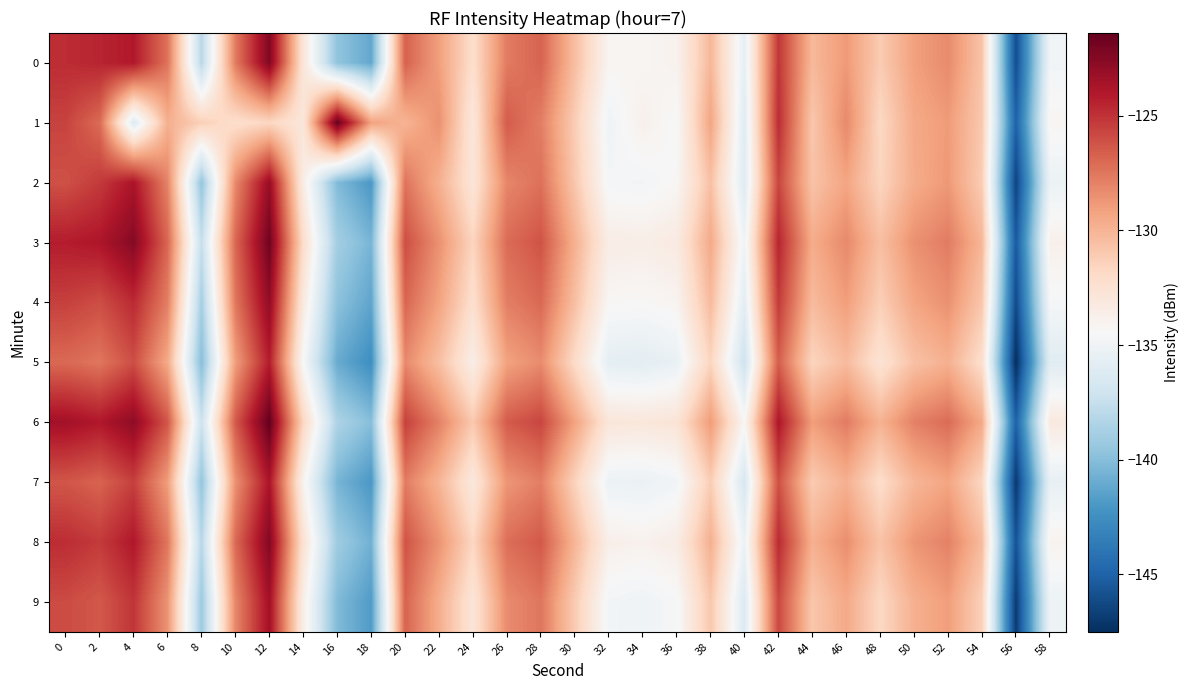

Reading left to right, transcribe all the data shown in this chart.

0: 0=-124.8	2=-124.5	4=-124.0	6=-127.4	8=-138.1	10=-127.7	12=-122.3	14=-132.8	16=-139.6	18=-141.2	20=-126.7	22=-129.1	24=-132.2	26=-127.7	28=-126.8	30=-130.4	32=-134.2	34=-134.2	36=-133.9	38=-130.1	40=-135.6	42=-125.1	44=-130.2	46=-128.8	48=-131.1	50=-129.1	52=-128.3	54=-130.7	56=-146.0	58=-134.9
1: 0=-125.6	2=-127.1	4=-136.2	6=-129.8	8=-131.3	10=-132.2	12=-131.7	14=-132.9	16=-121.5	18=-129.1	20=-130.0	22=-128.5	24=-133.0	26=-126.5	28=-127.8	30=-131.2	32=-135.0	34=-133.8	36=-134.5	38=-129.3	40=-136.0	42=-124.8	44=-130.9	46=-128.2	48=-131.8	50=-129.5	52=-128.9	54=-131.0	56=-145.0	58=-134.2
2: 0=-126.1	2=-125.3	4=-123.8	6=-128.0	8=-139.5	10=-128.2	12=-123.1	14=-133.5	16=-140.2	18=-142.0	20=-127.4	22=-129.8	24=-132.8	26=-128.1	28=-127.3	30=-130.9	32=-134.7	34=-134.8	36=-134.3	38=-130.6	40=-136.1	42=-125.7	44=-130.7	46=-129.3	48=-131.6	50=-129.6	52=-128.8	54=-131.2	56=-146.5	58=-135.2
3: 0=-124.2	2=-123.9	4=-122.5	6=-126.9	8=-137.5	10=-126.9	12=-121.8	14=-132.1	16=-138.9	18=-140.5	20=-126.0	22=-128.5	24=-131.6	26=-127.1	28=-126.2	30=-129.8	32=-133.5	34=-133.6	36=-133.3	38=-129.5	40=-135.0	42=-124.5	44=-129.6	46=-128.2	48=-130.5	50=-128.5	52=-127.7	54=-130.1	56=-145.4	58=-133.8
4: 0=-125.5	2=-126.0	4=-124.7	6=-127.8	8=-138.8	10=-127.5	12=-122.9	14=-133.2	16=-139.8	18=-141.3	20=-126.9	22=-129.2	24=-132.3	26=-127.8	28=-127.0	30=-130.5	32=-134.3	34=-134.4	36=-134.1	38=-130.3	40=-135.8	42=-125.3	44=-130.3	46=-129.0	48=-131.3	50=-129.3	52=-128.5	54=-130.9	56=-146.2	58=-134.6
5: 0=-127.0	2=-127.5	4=-126.0	6=-129.5	8=-140.0	10=-129.0	12=-124.2	14=-134.5	16=-141.0	18=-142.5	20=-128.2	22=-130.5	24=-133.6	26=-129.2	28=-128.3	30=-132.0	32=-135.7	34=-135.8	36=-135.4	38=-131.6	40=-137.1	42=-126.6	44=-131.6	46=-130.3	48=-132.6	50=-130.6	52=-129.8	54=-132.2	56=-147.5	58=-136.0
6: 0=-123.5	2=-124.0	4=-122.8	6=-126.3	8=-137.2	10=-126.4	12=-121.4	14=-131.7	16=-138.5	18=-140.0	20=-125.5	22=-127.9	24=-131.0	26=-126.5	28=-125.7	30=-129.2	32=-132.9	34=-133.0	36=-132.7	38=-128.9	40=-134.3	42=-123.9	44=-129.0	46=-127.7	48=-129.9	50=-127.9	52=-127.1	54=-129.5	56=-145.0	58=-133.2
7: 0=-126.3	2=-126.8	4=-125.5	6=-129.0	8=-139.5	10=-128.5	12=-123.8	14=-134.0	16=-140.5	18=-142.0	20=-127.7	22=-130.0	24=-133.1	26=-128.7	28=-127.8	30=-131.5	32=-135.2	34=-135.3	36=-134.9	38=-131.2	40=-136.6	42=-126.1	44=-131.1	46=-129.8	48=-132.1	50=-130.1	52=-129.3	54=-131.7	56=-147.0	58=-135.5
8: 0=-124.8	2=-125.3	4=-124.0	6=-127.5	8=-138.1	10=-127.0	12=-122.4	14=-132.5	16=-139.1	18=-140.7	20=-126.2	22=-128.6	24=-131.7	26=-127.2	28=-126.4	30=-130.0	32=-133.7	34=-133.9	36=-133.5	38=-129.8	40=-135.2	42=-124.7	44=-129.8	46=-128.4	48=-130.7	50=-128.7	52=-127.9	54=-130.3	56=-145.8	58=-134.0
9: 0=-125.9	2=-126.4	4=-125.1	6=-128.6	8=-139.2	10=-128.1	12=-123.5	14=-133.6	16=-140.2	18=-141.8	20=-126.8	22=-129.7	24=-132.8	26=-128.3	28=-127.5	30=-131.1	32=-134.8	34=-135.0	36=-134.6	38=-130.9	40=-136.3	42=-125.8	44=-130.9	46=-129.5	48=-131.8	50=-129.8	52=-129.0	54=-131.4	56=-146.9	58=-135.1